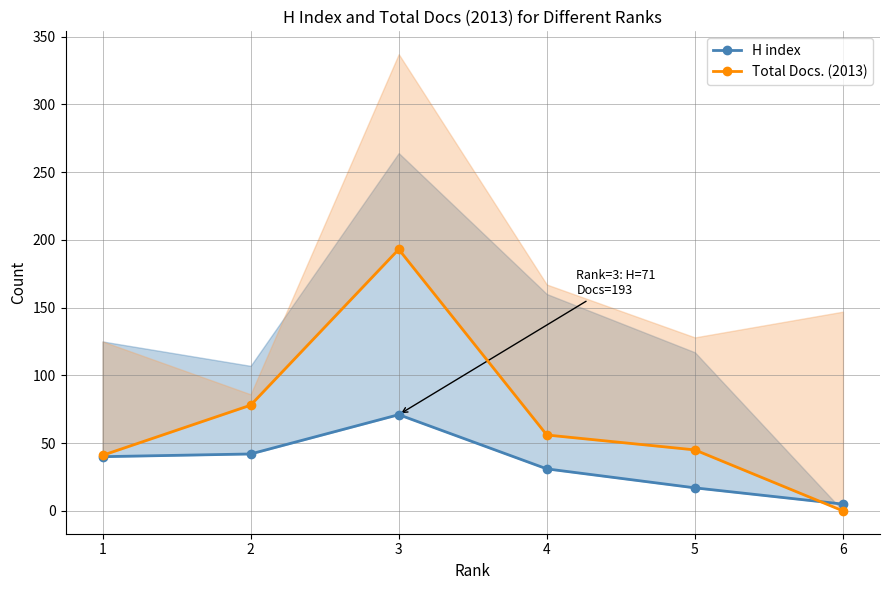

Reading left to right, what are all the values shown in this chart?

H index: 1=40	2=42	3=71	4=31	5=17	6=5
Total Docs. (2013): 1=41	2=78	3=193	4=56	5=45	6=0